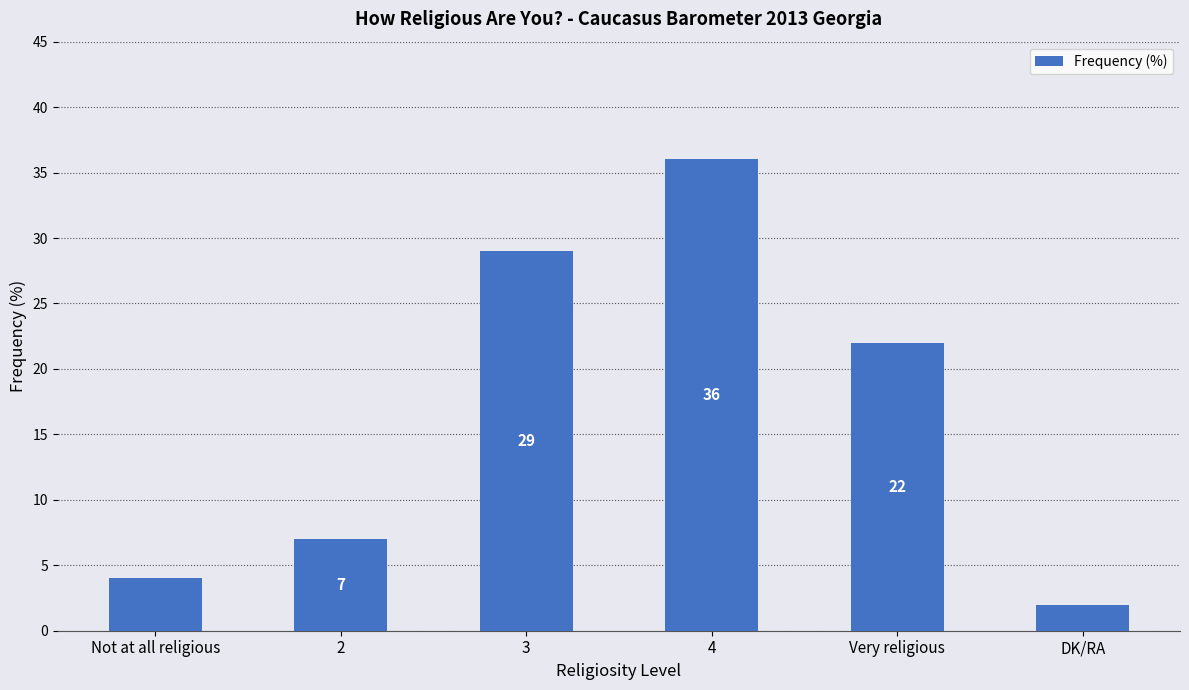

What is the label of the 5th bar from the left?

Very religious